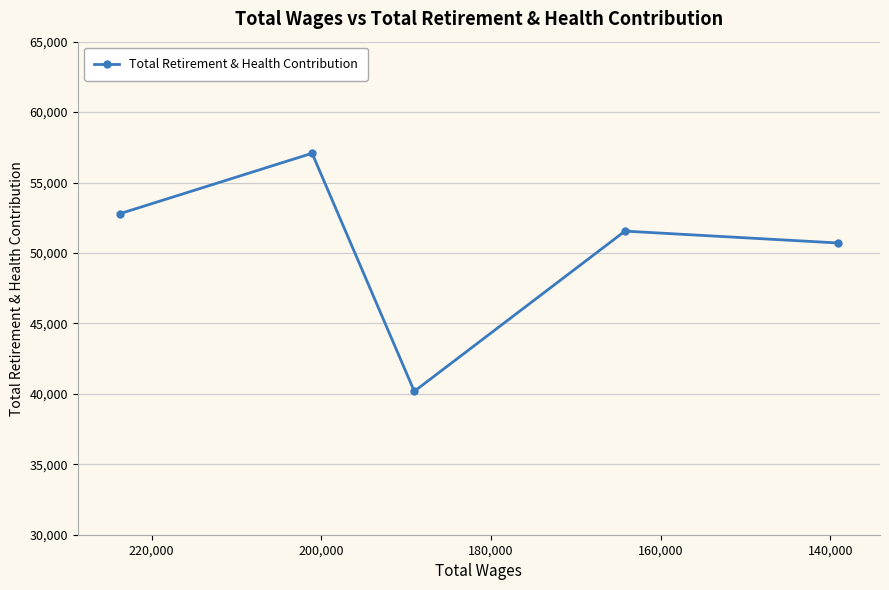

What is the average value?

50463